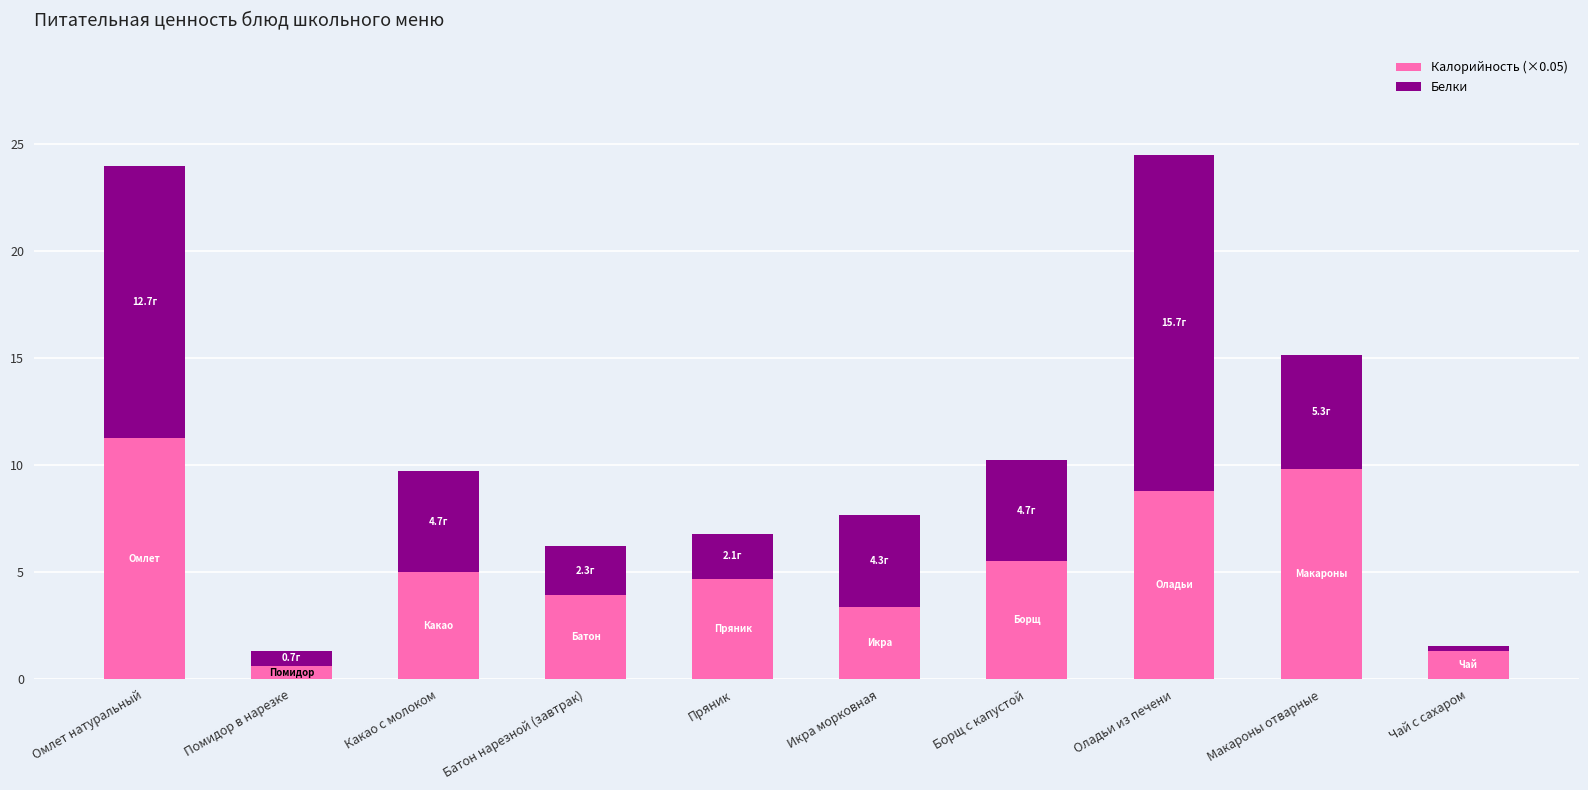

How many values in the Калорийность (×0.05) series exceed 5?

5